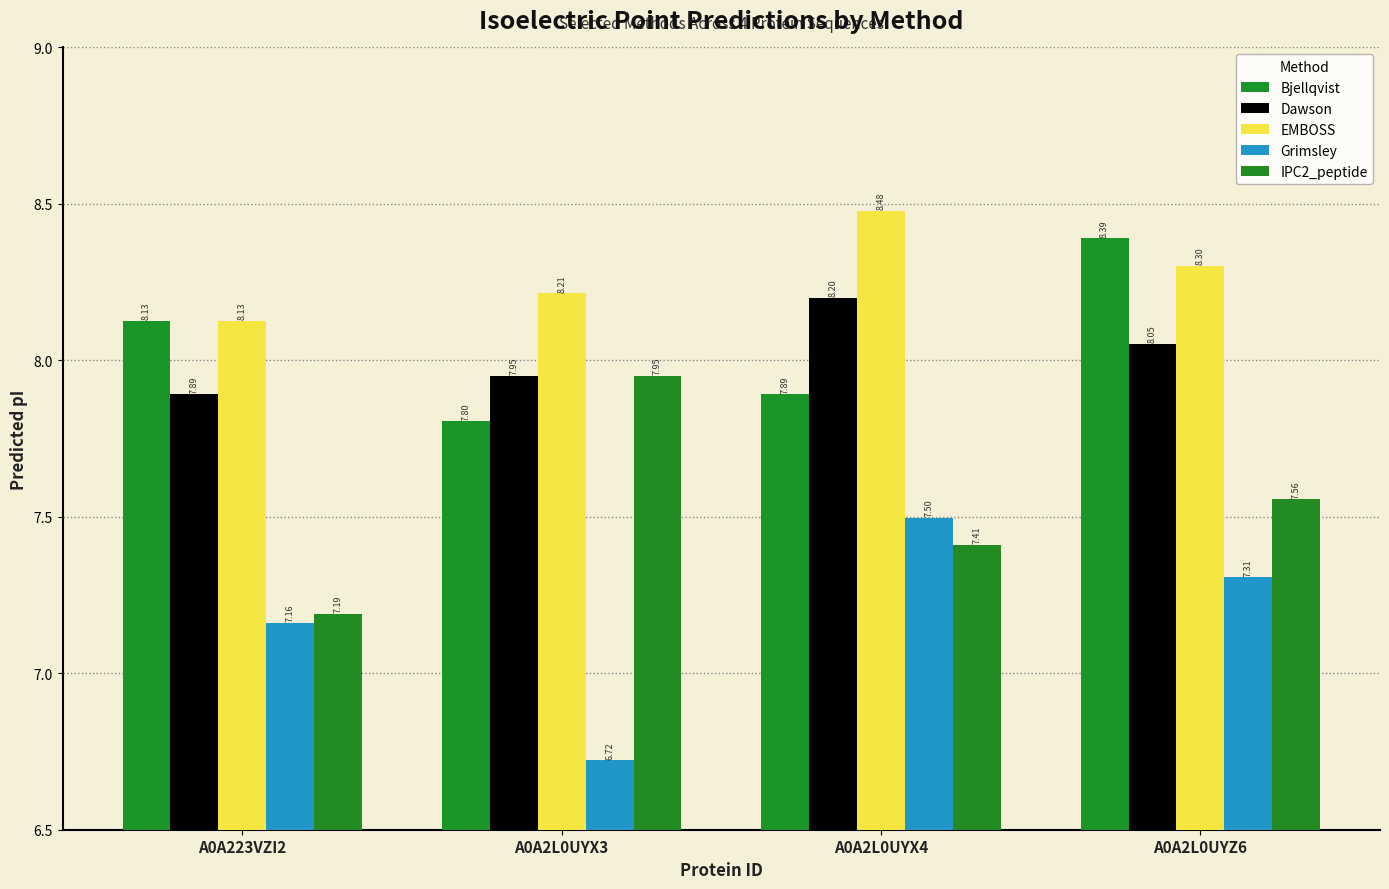

Rank the series by their maximum value, from lowest to highest.

Grimsley, IPC2_peptide, Dawson, Bjellqvist, EMBOSS